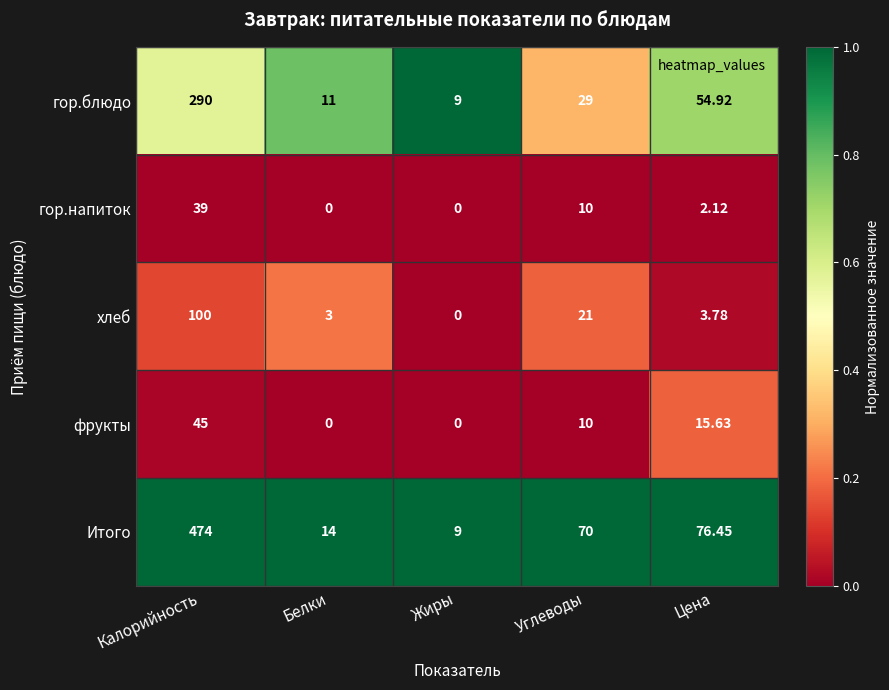

Where is хлеб nearest to the value 50?

Углеводы